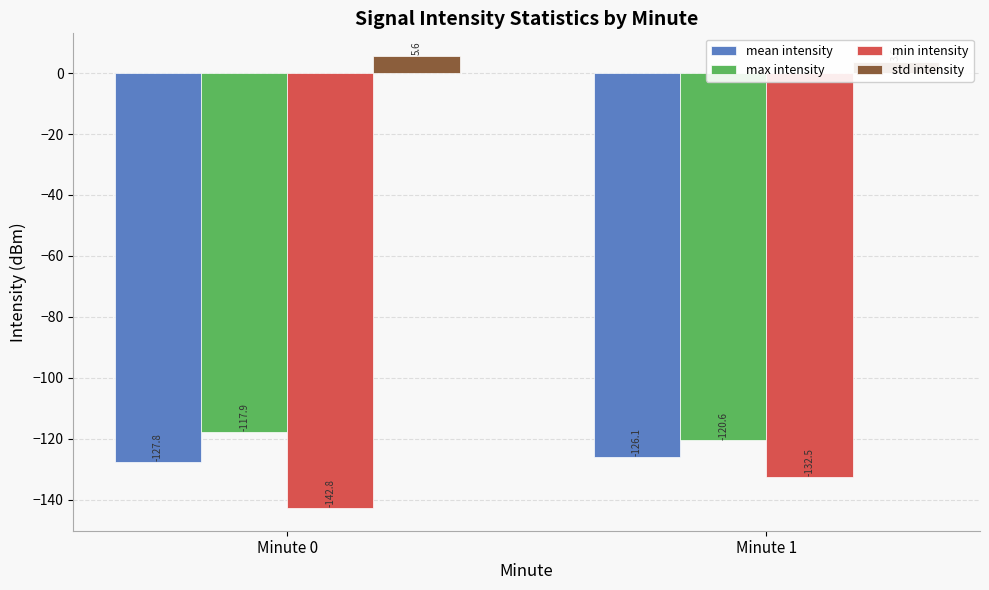

Which series has the largest total across all categories?

std intensity